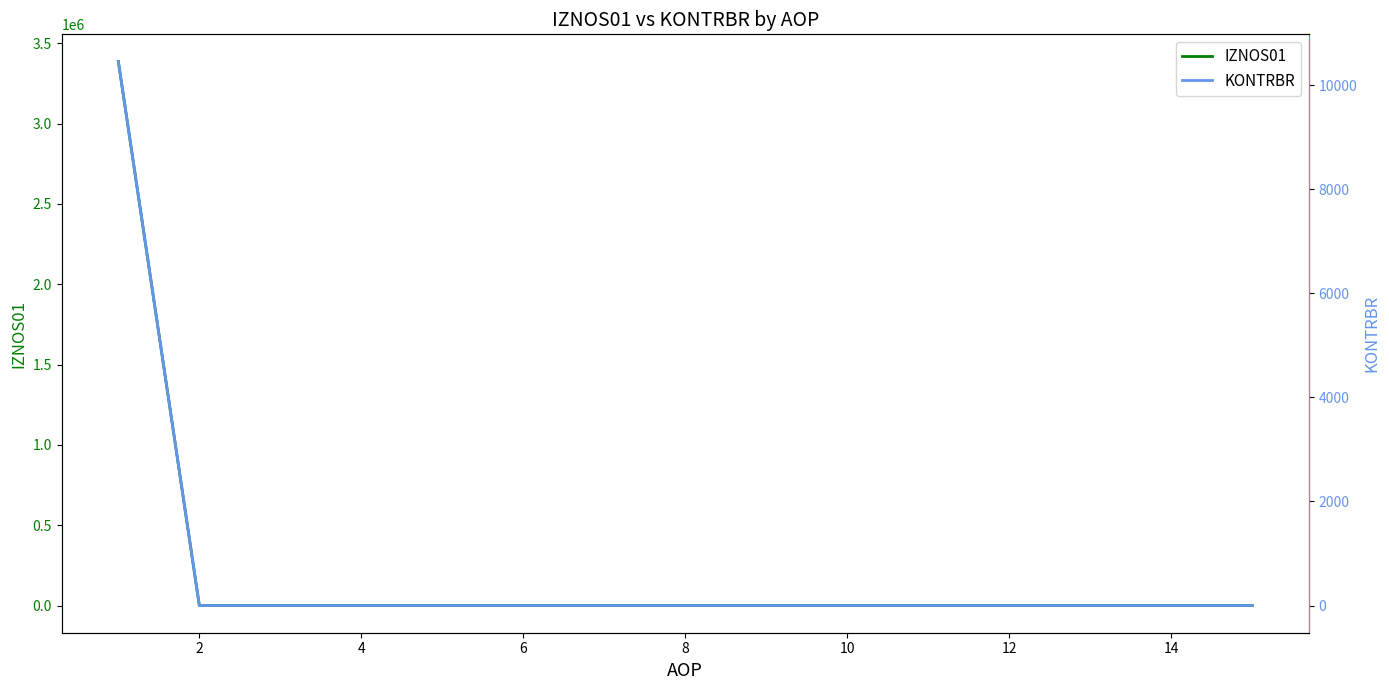

How many values in IZNOS01 are above zero?

1